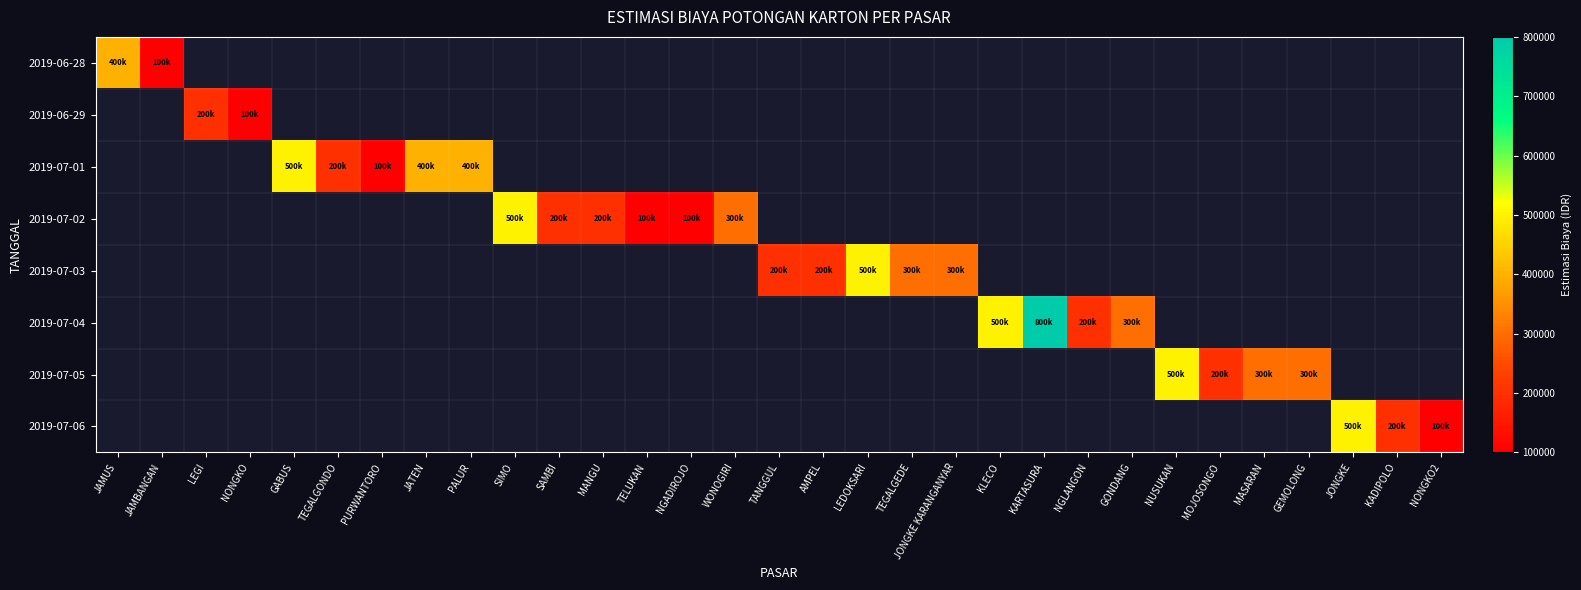

At how many categories does at least one series exceed 101155?

25